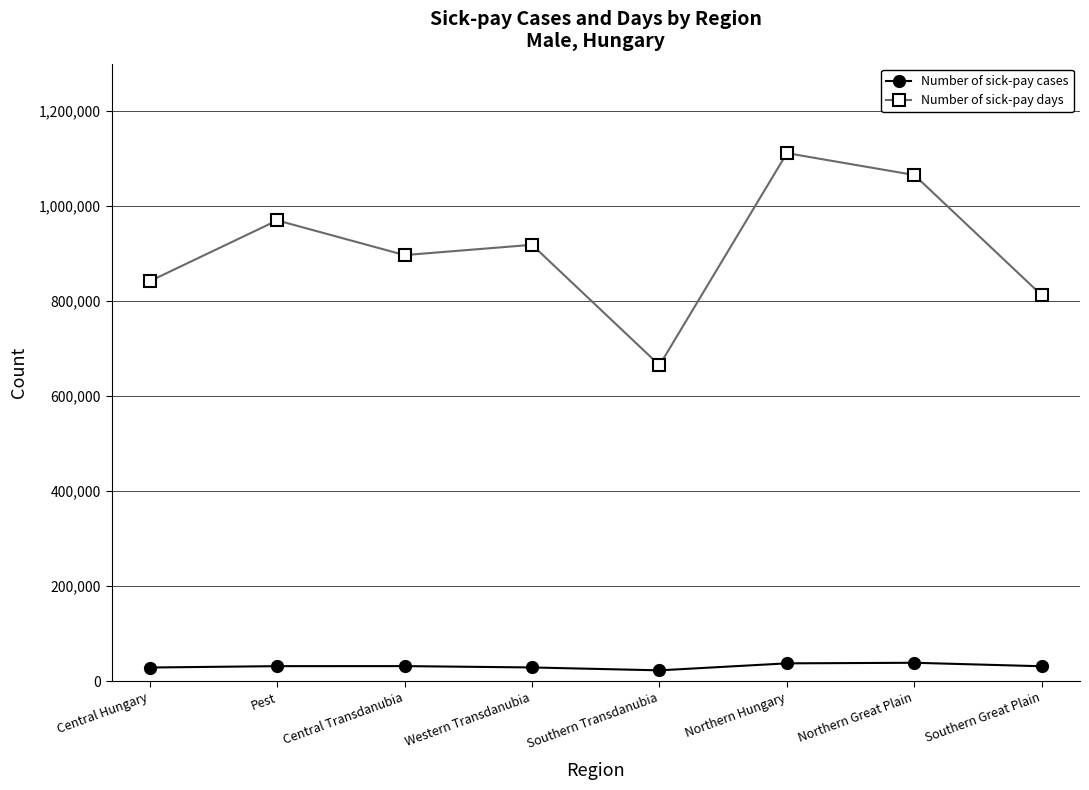

Count the number of categories in the chart.

8